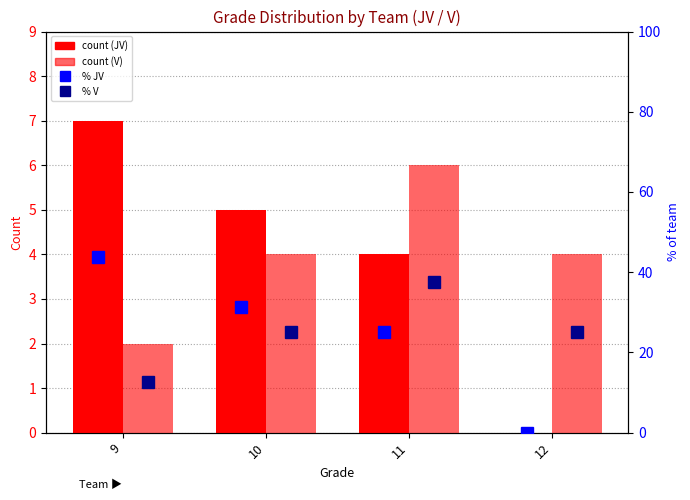

What is the sum of all V % values?

100.0